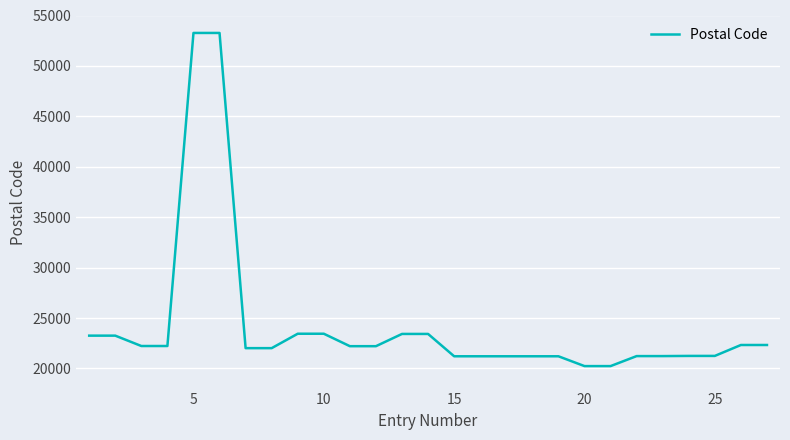

What is the maximum value shown in the chart?

53270